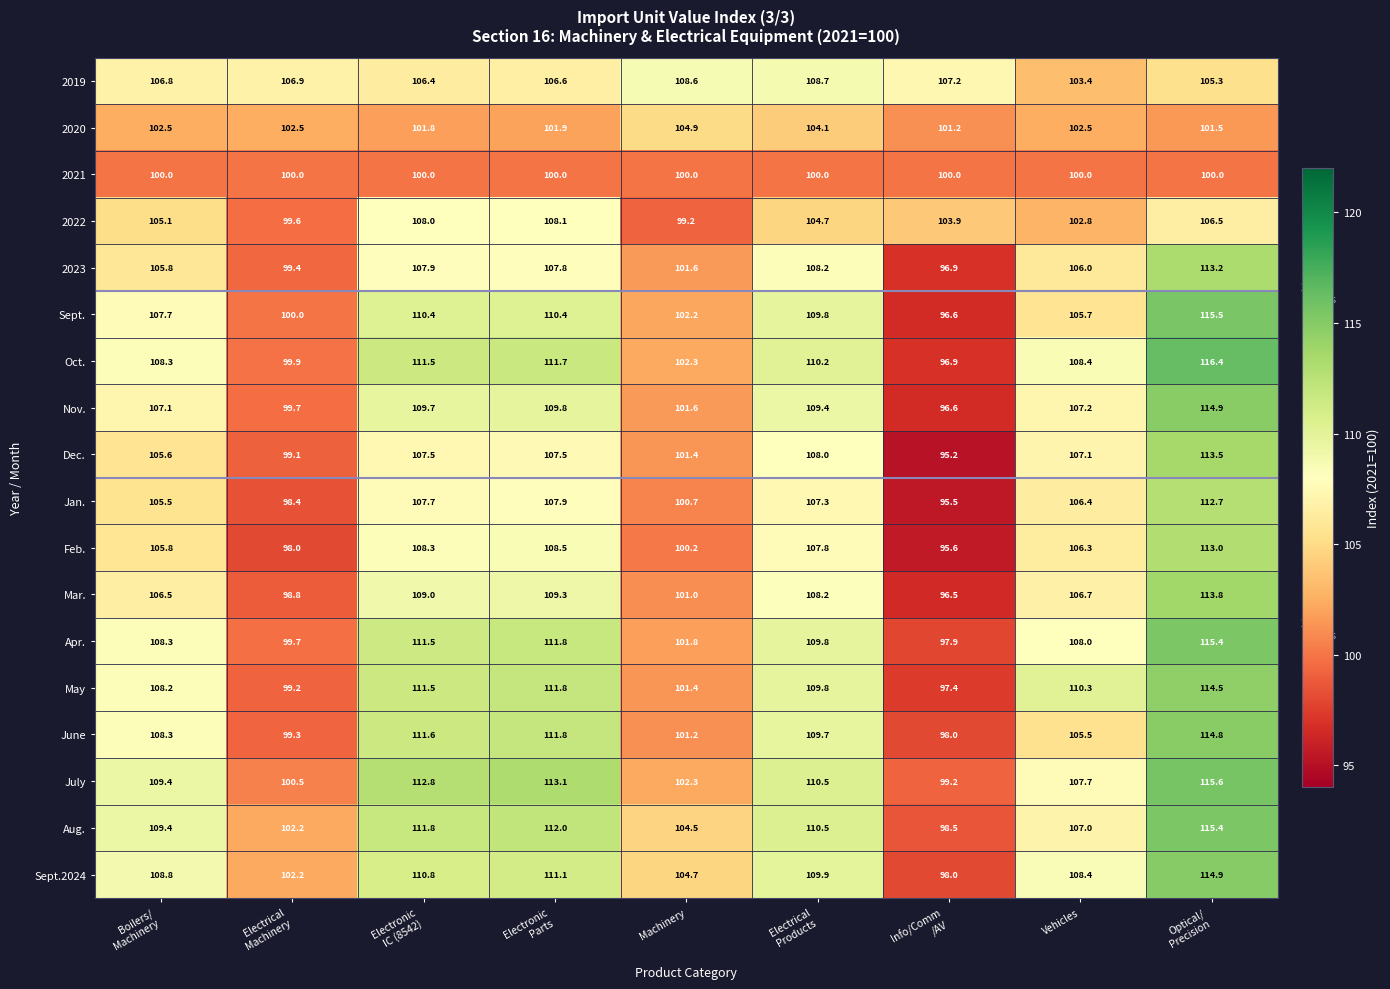

Which series has the widest spread of values?

Oct.